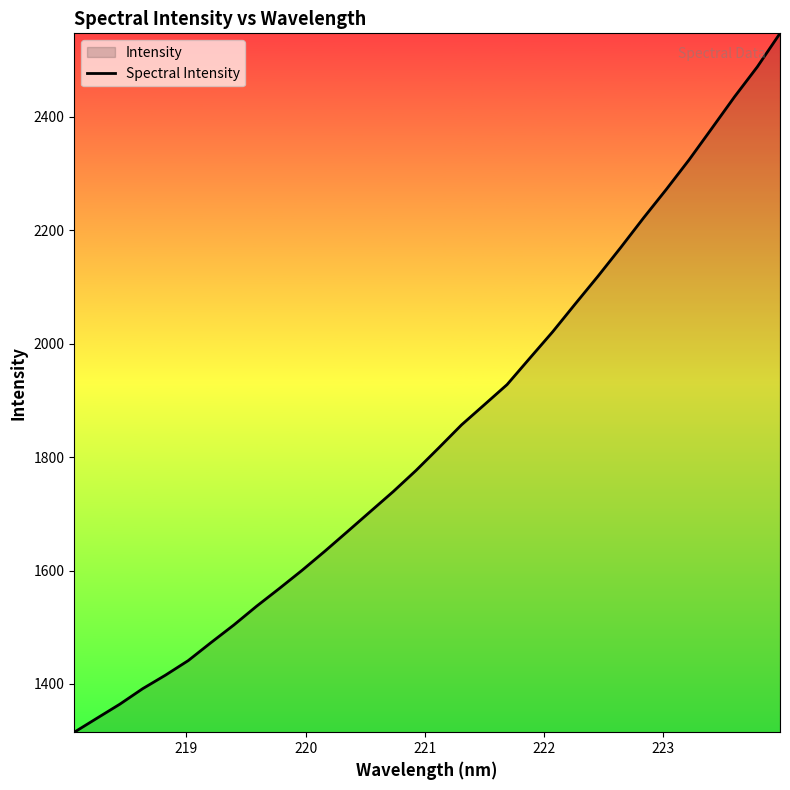

What is the greatest value displayed?

2547.2